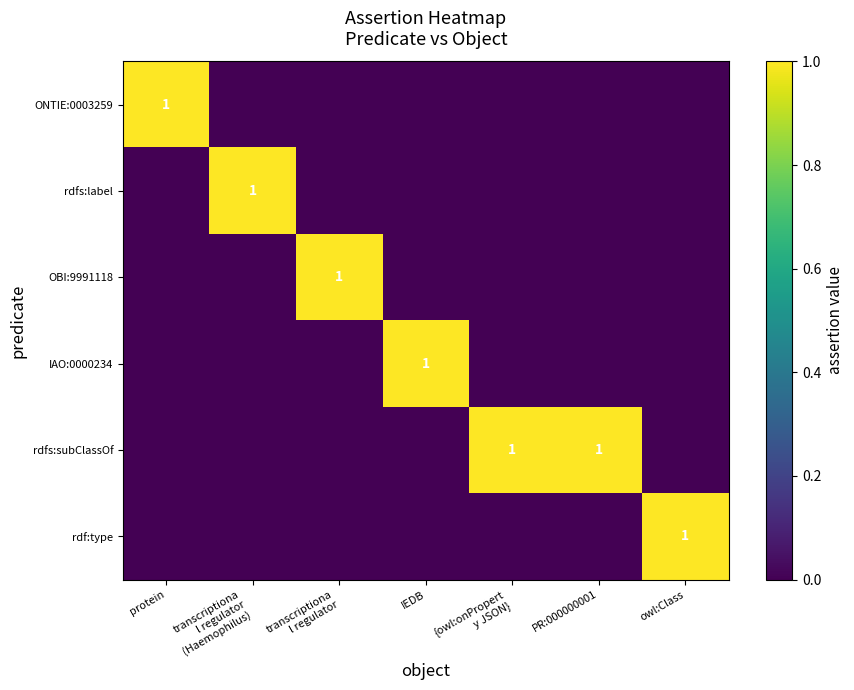

True or false: rdfs:subClassOf has a value of 2 at PR:000000001.

False